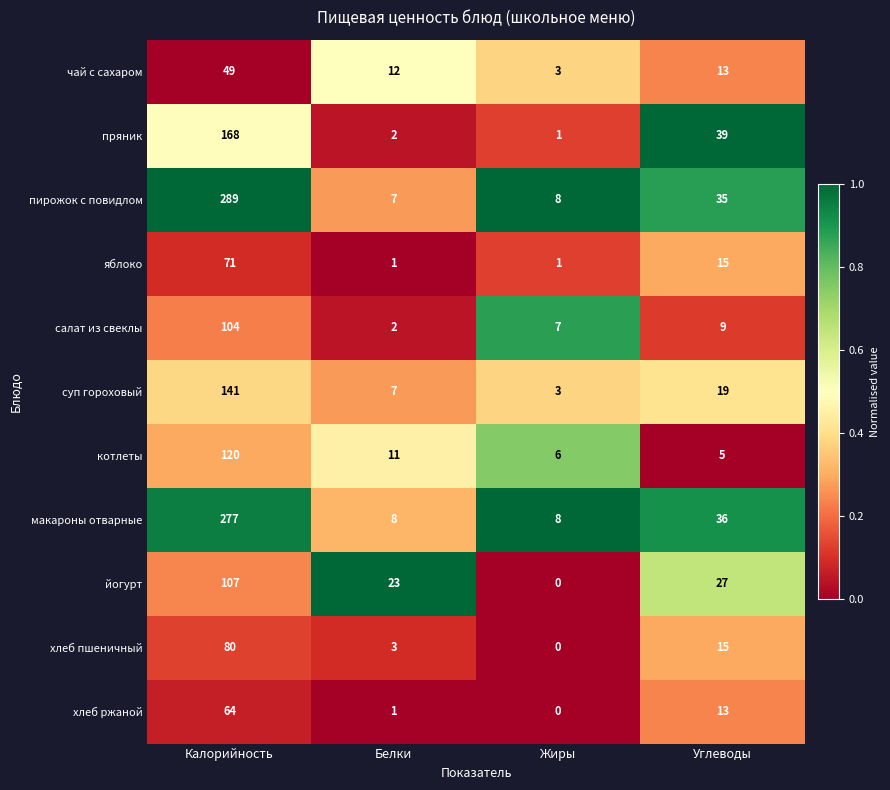

The value of салат из свеклы at Углеводы is 13. True or false?

False